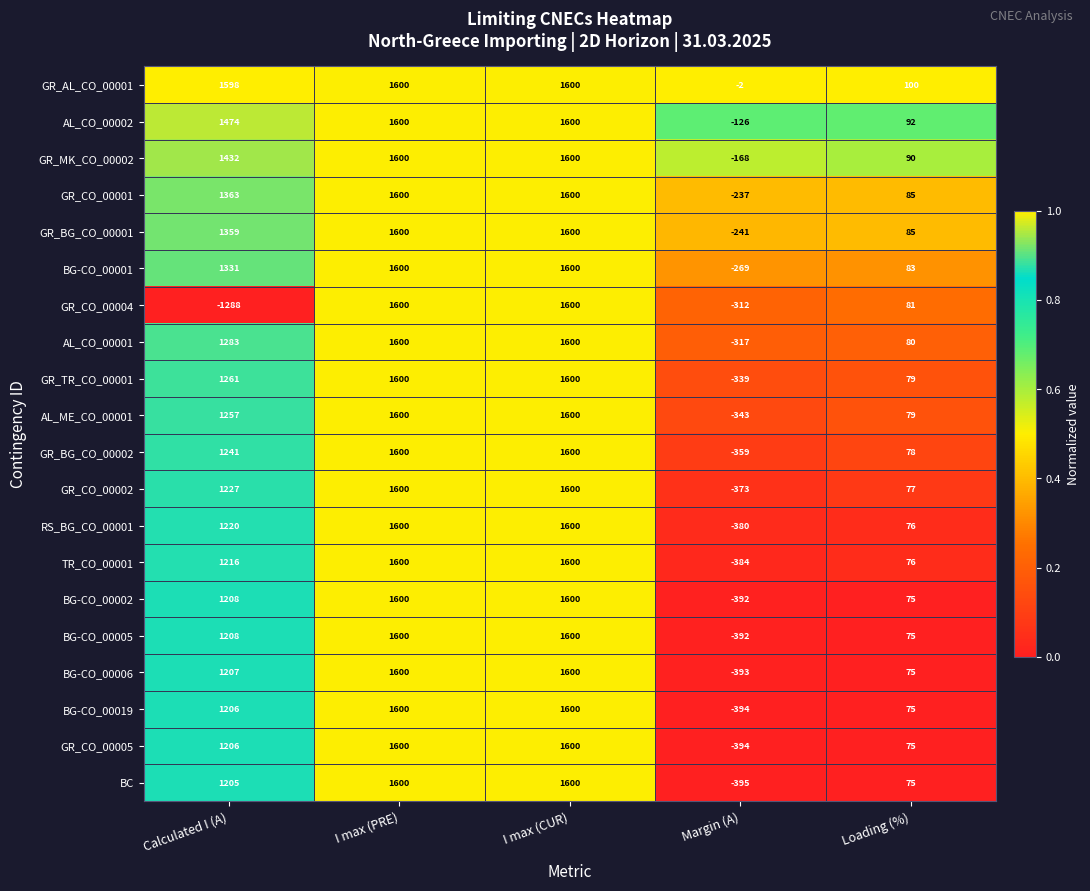

What is the smallest value displayed?

-1288